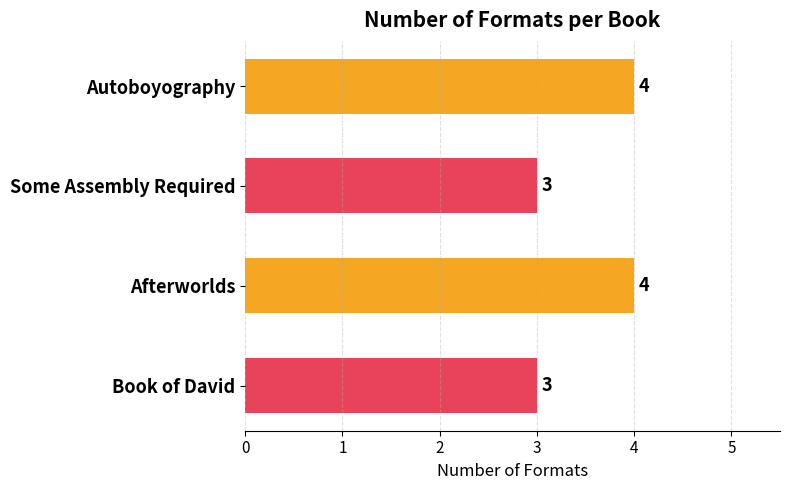

What is the average value?

4